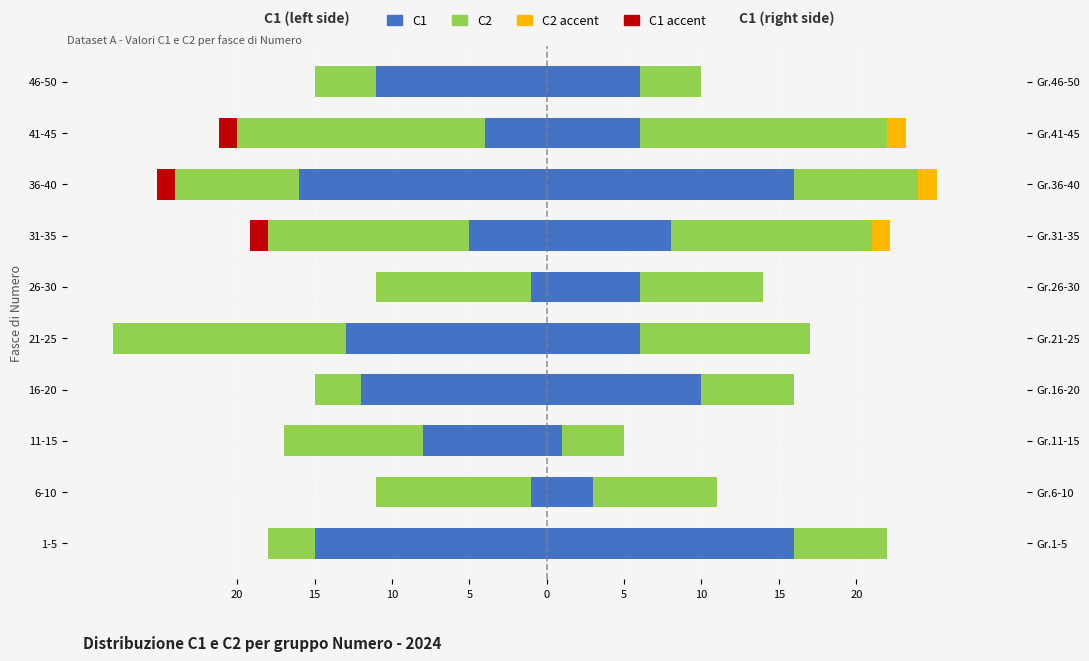

Between 1-5 and 36-40, which is larger?

1-5